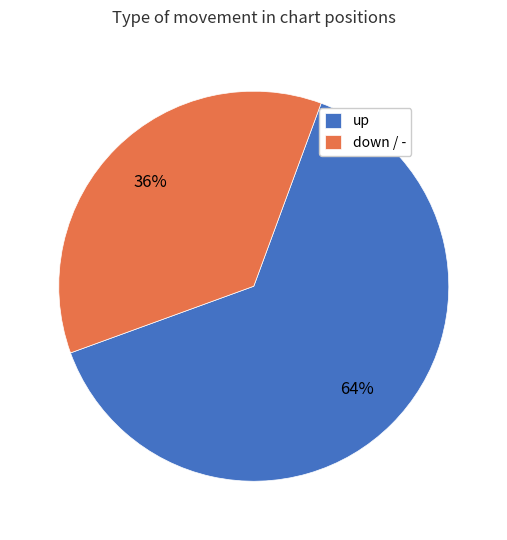

Rank the categories by value from lowest to highest.

down / -, up